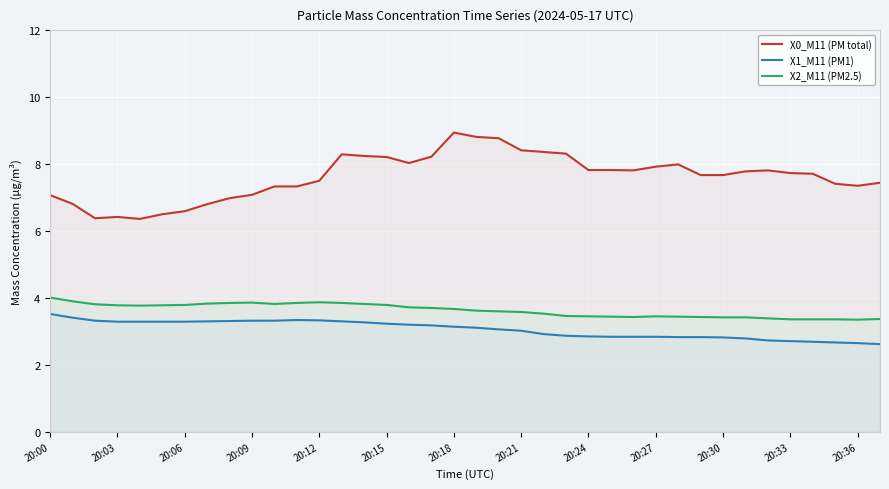

Which series has the largest total across all categories?

X0_M11 (PM total)